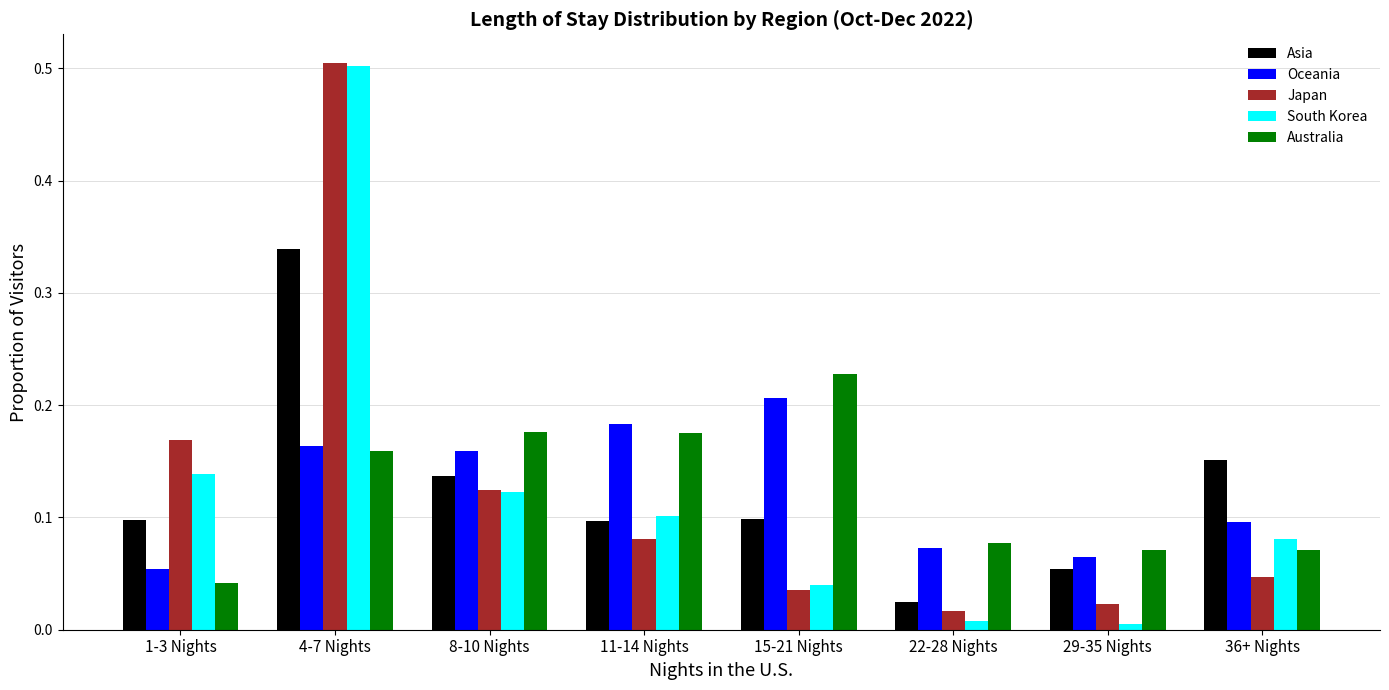

Which series has the widest spread of values?

South Korea